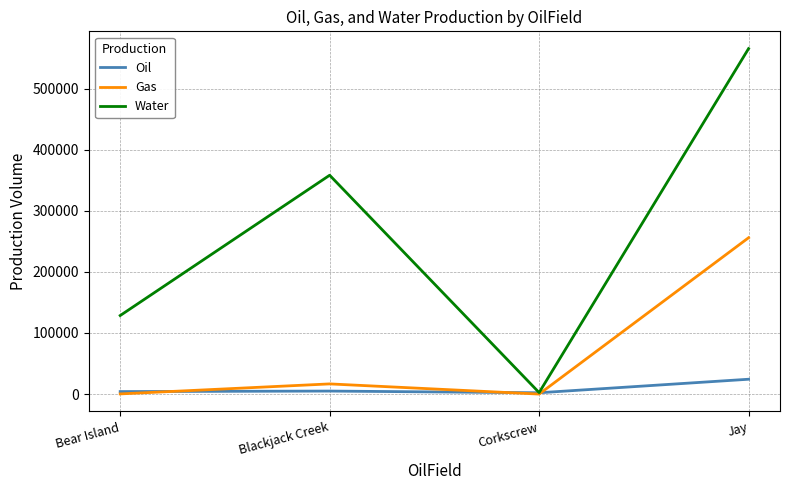

Rank the series by their maximum value, from lowest to highest.

Oil, Gas, Water